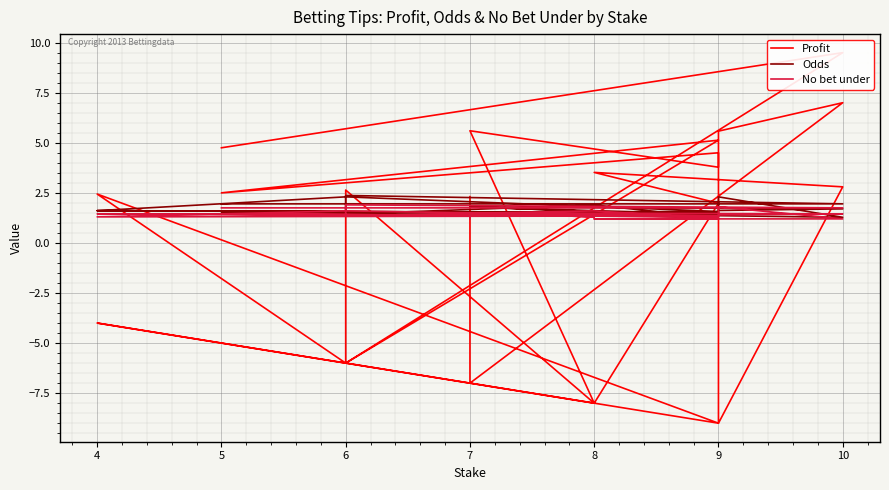

After their last crossing, which series has the higher values: Odds or Profit?

Profit